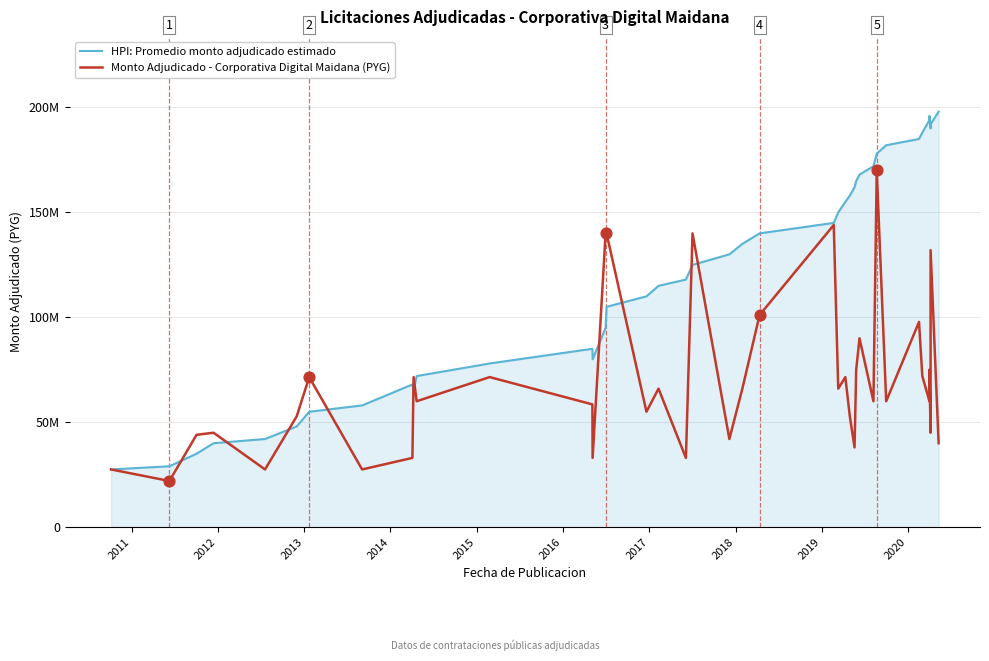

Which series has the largest Y range (max minus min)?

HPI: Promedio monto adjudicado estimado